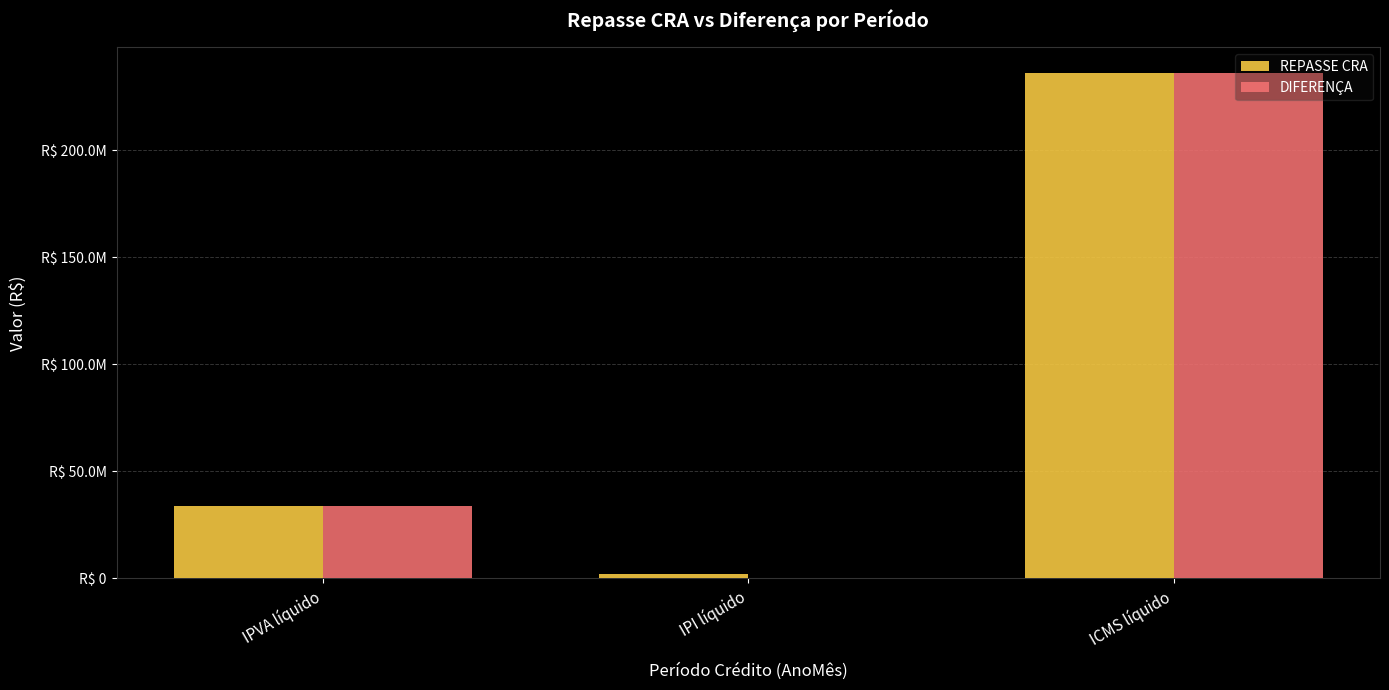

What is the sum of all REPASSE CRA values?

272321548.3